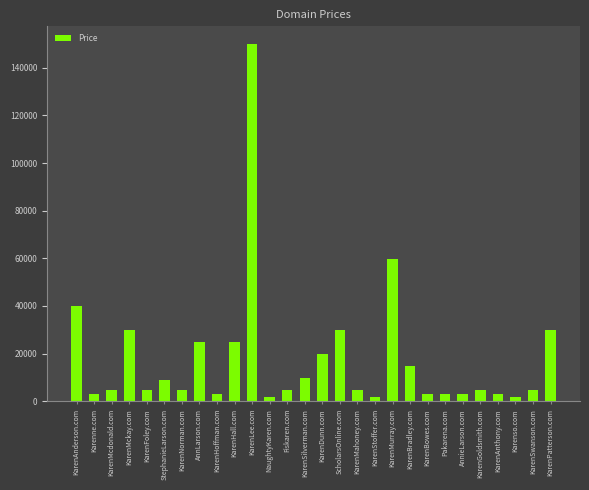

What is the maximum value shown in the chart?

149888